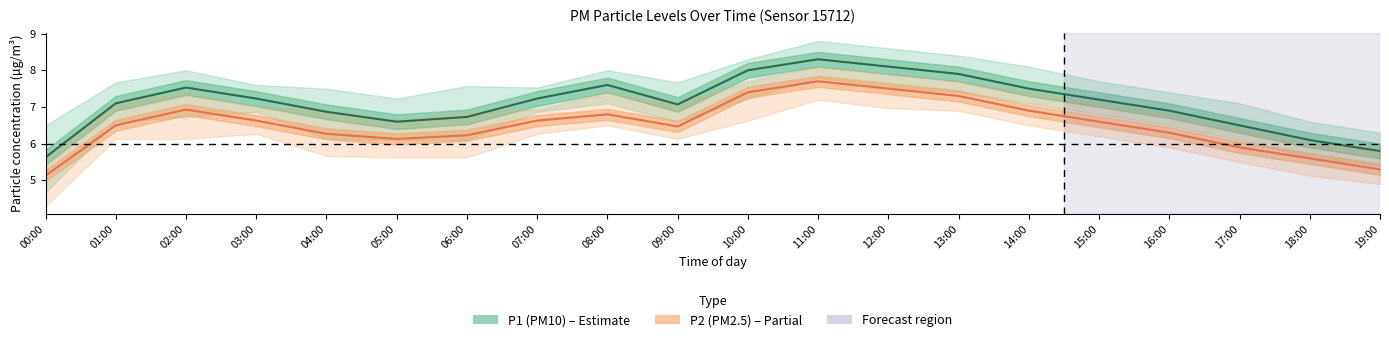

Is this an area chart (filled region under the line)?

No